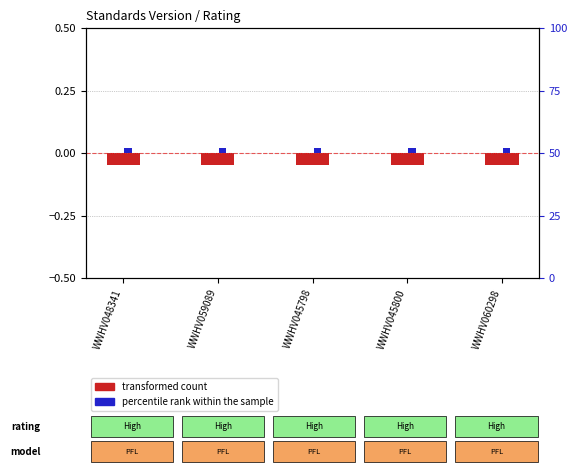

Reading right to left, extract all data points from this chart.

transformed count: WWHV060298=-0.0	WWHV045800=-0.0	WWHV045798=-0.0	WWHV059089=-0.0	WWHV048341=-0.0
percentile rank within the sample: WWHV060298=0.0	WWHV045800=0.0	WWHV045798=0.0	WWHV059089=0.0	WWHV048341=0.0